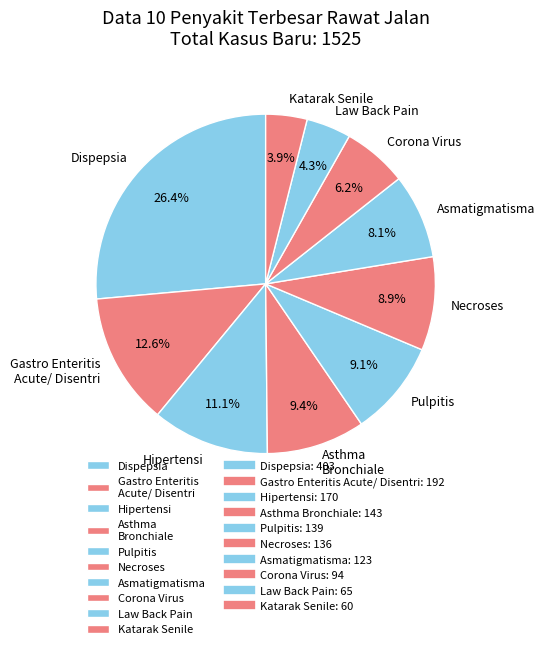

Between Pulpitis and Dispepsia, which is larger?

Dispepsia